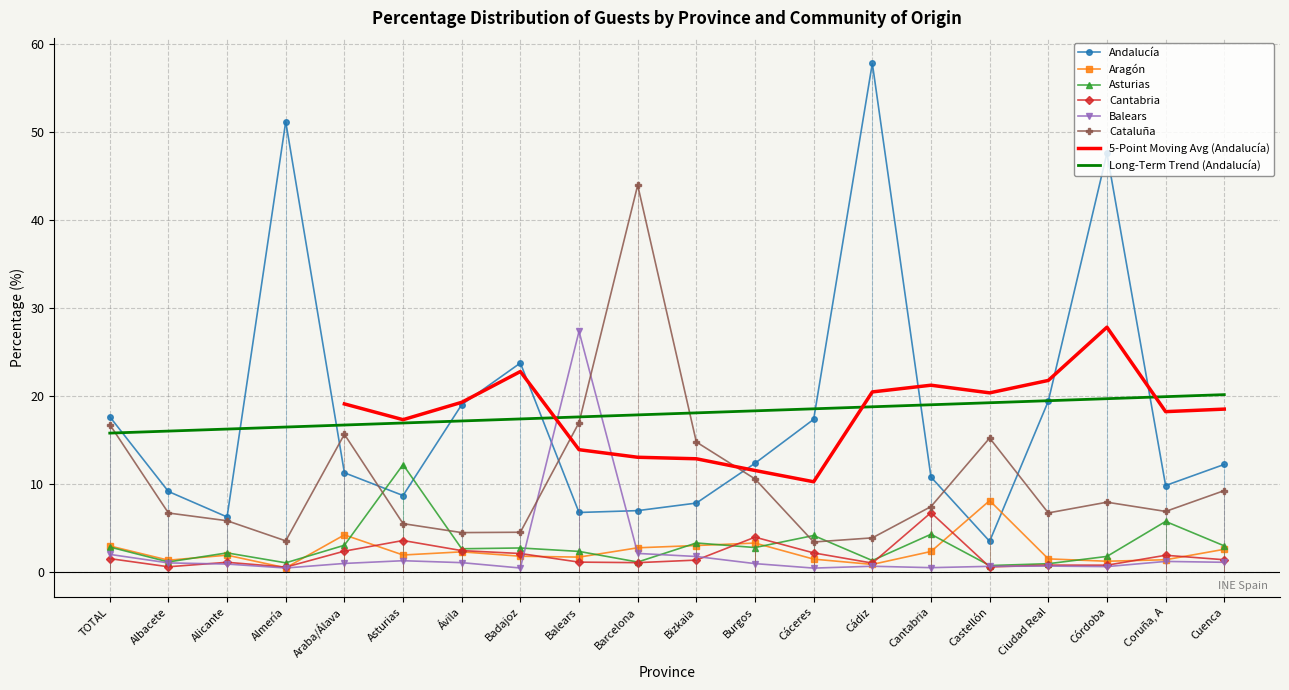

True or false: Balears has a value of 3.1 at Barcelona.

False